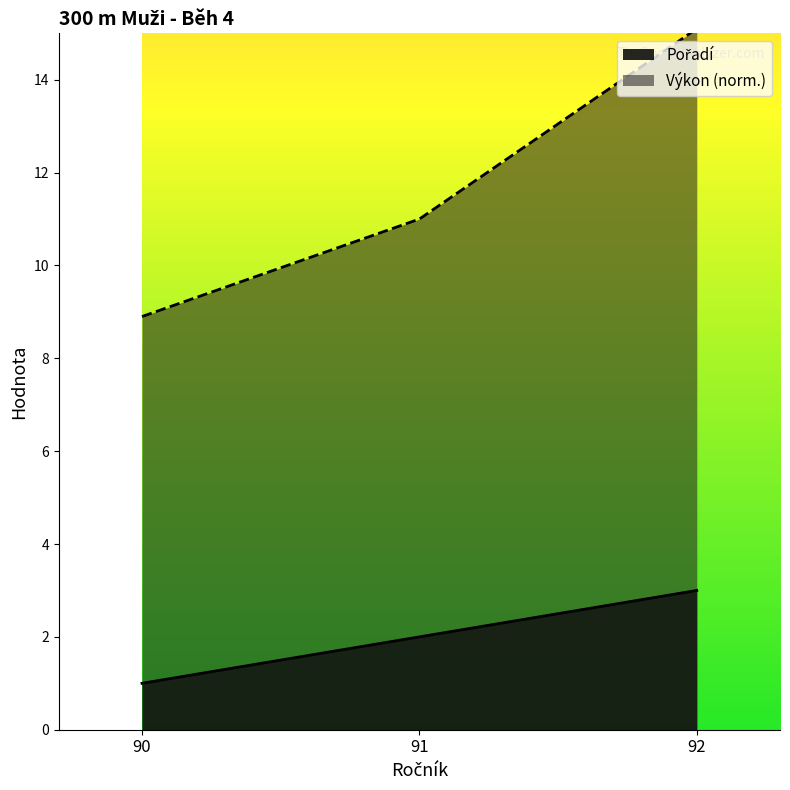

Between 90 and 92, which is larger?

92